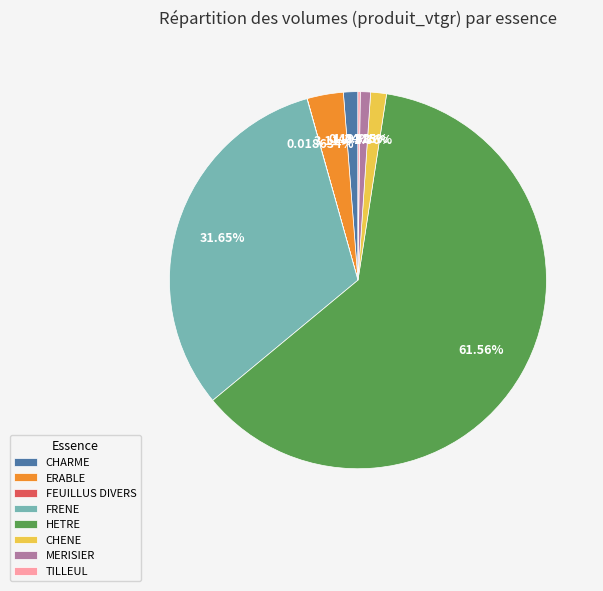

Does HETRE account for over 50% of the chart?

Yes